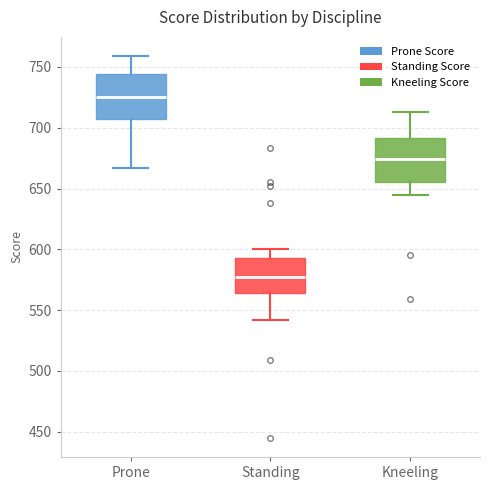

Where is the upper edge of the box for Standing on the y-axis? The values are not printed on the chart, so give them approximately, as read against the axis.

595